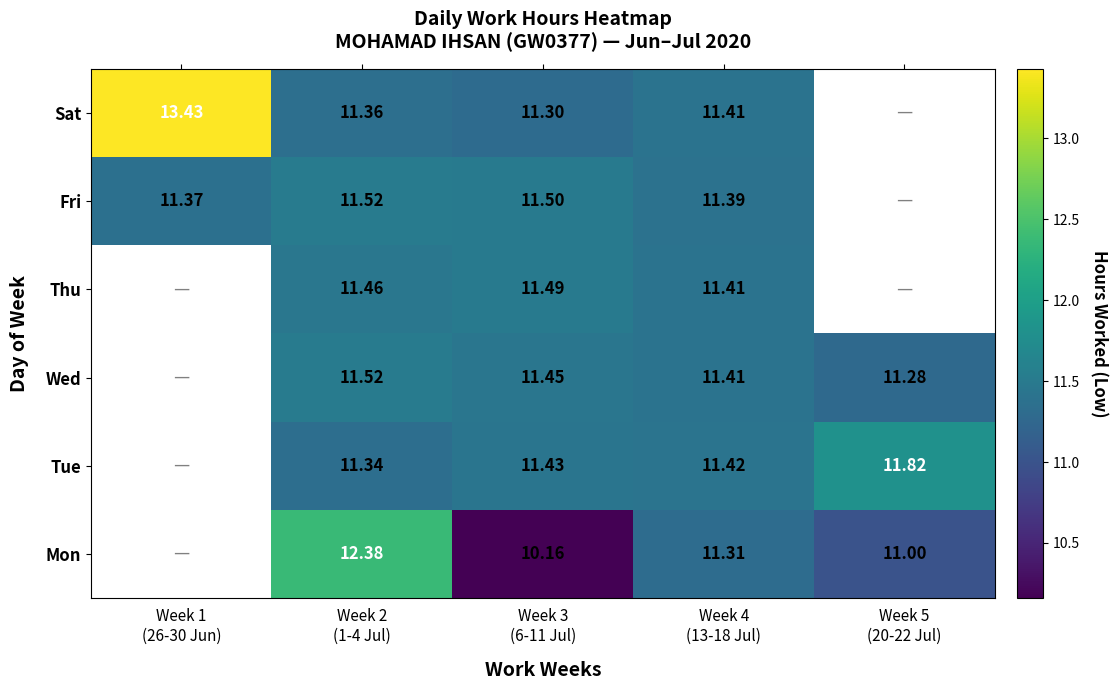

How many data points does each series have?

5